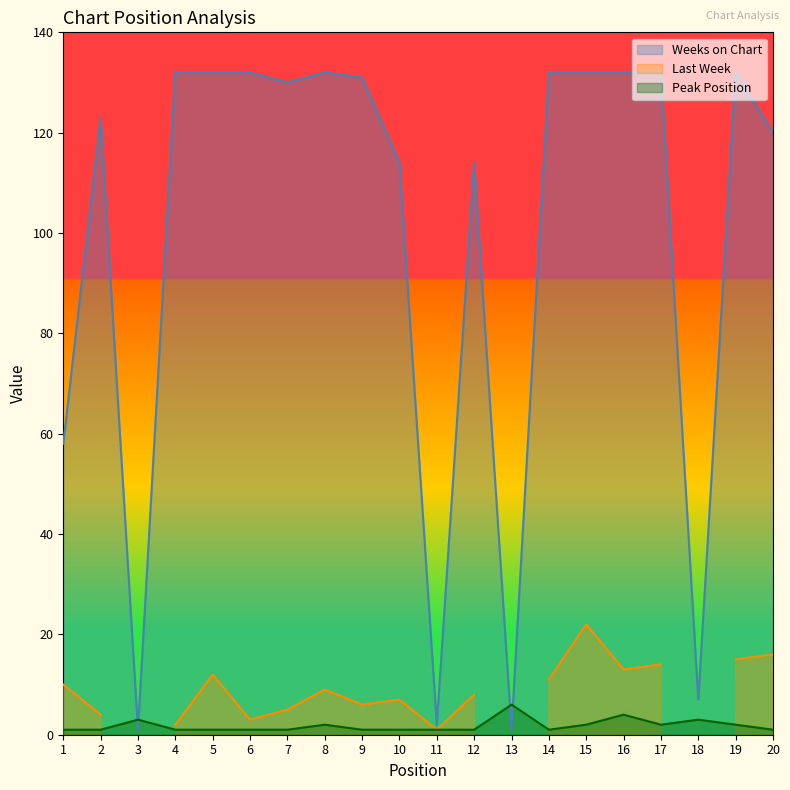

Which category has the highest value across all series?

4